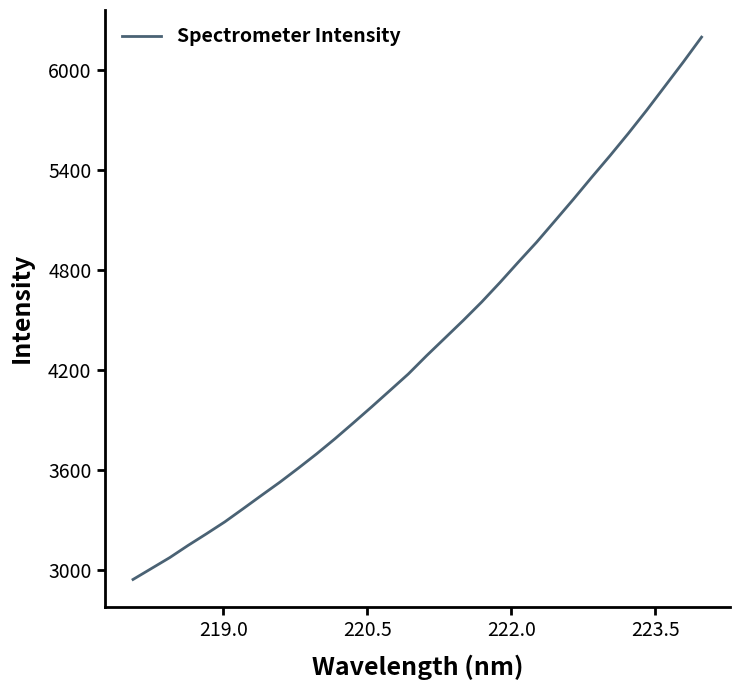

What is the minimum value shown in the chart?

2941.8